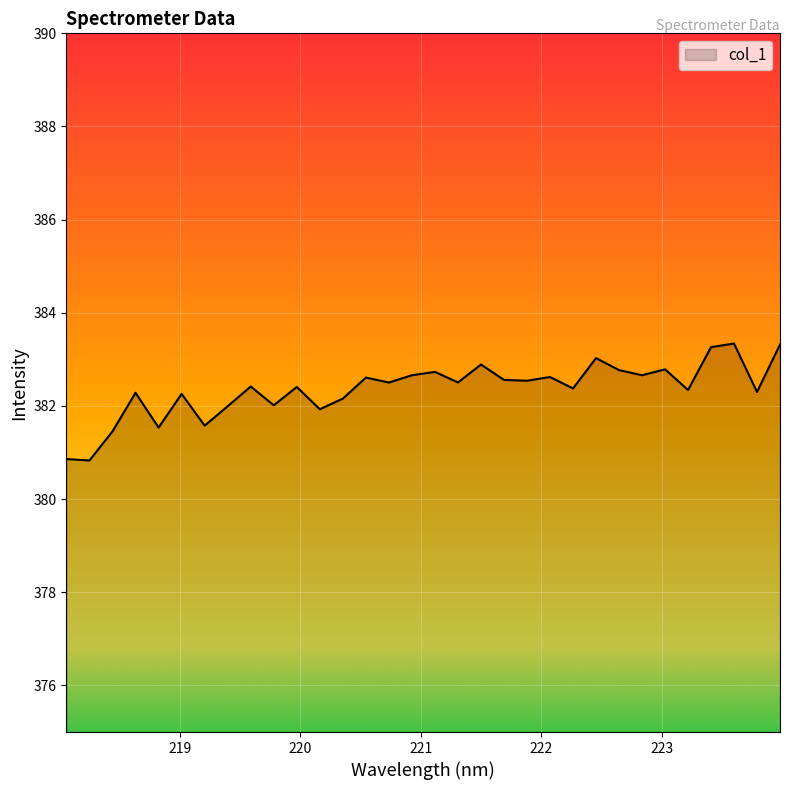

What is the maximum value shown in the chart?

383.3